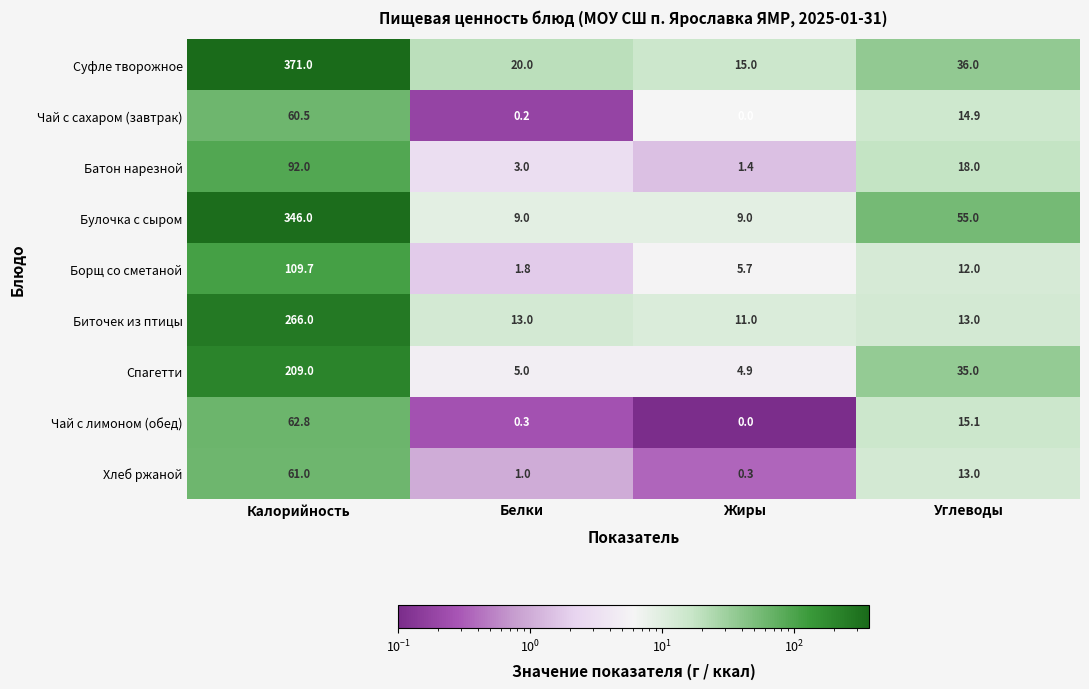

The Суфле творожное series shows 15.0 at Жиры. True or false?

True